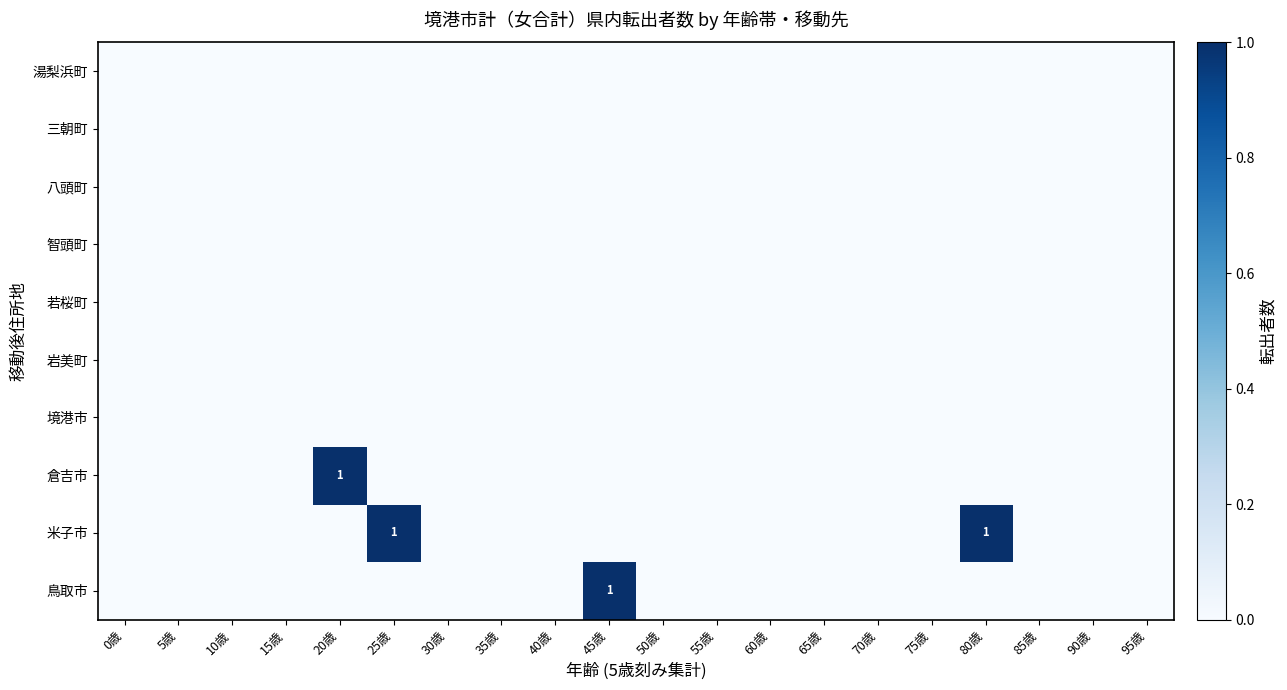

Rank the series at 30歳 from lowest to highest value.

鳥取市, 米子市, 倉吉市, 境港市, 岩美町, 若桜町, 智頭町, 八頭町, 三朝町, 湯梨浜町